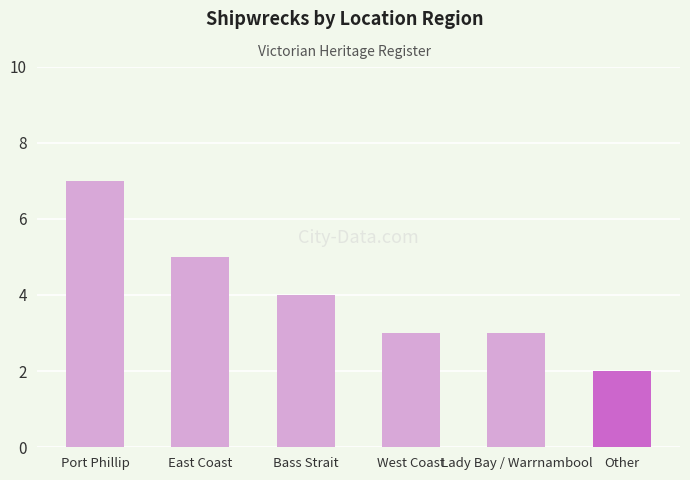

What is the sum of all values?

24